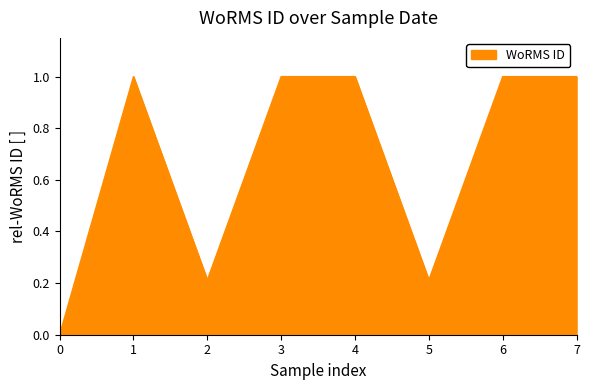

Which category has the lowest value across all series?

0